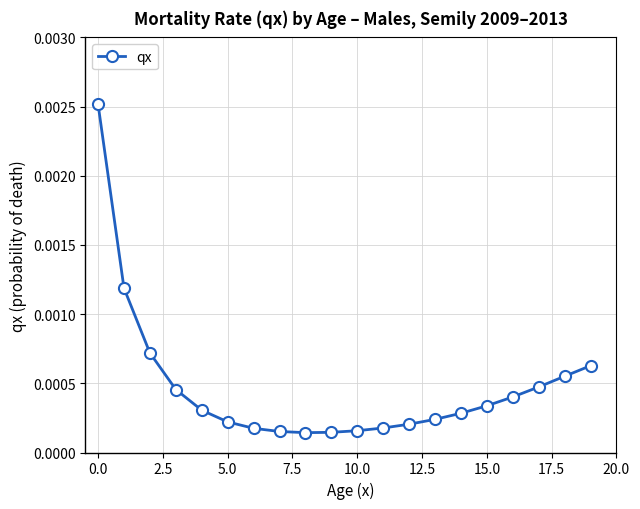

How many lines are shown in the chart?

1